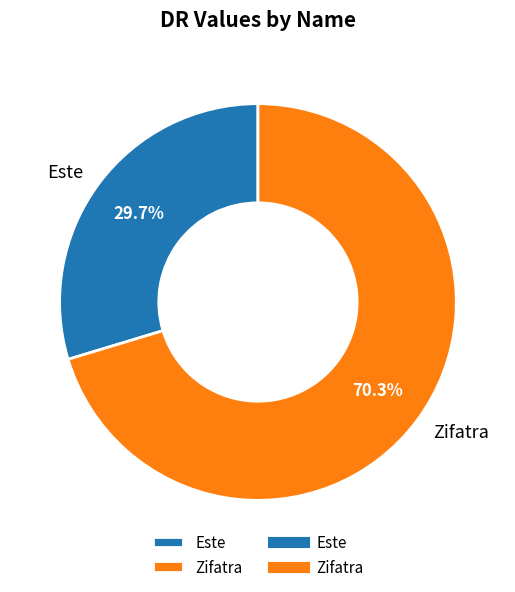

The Este slice represents 44% of the pie. True or false?

False